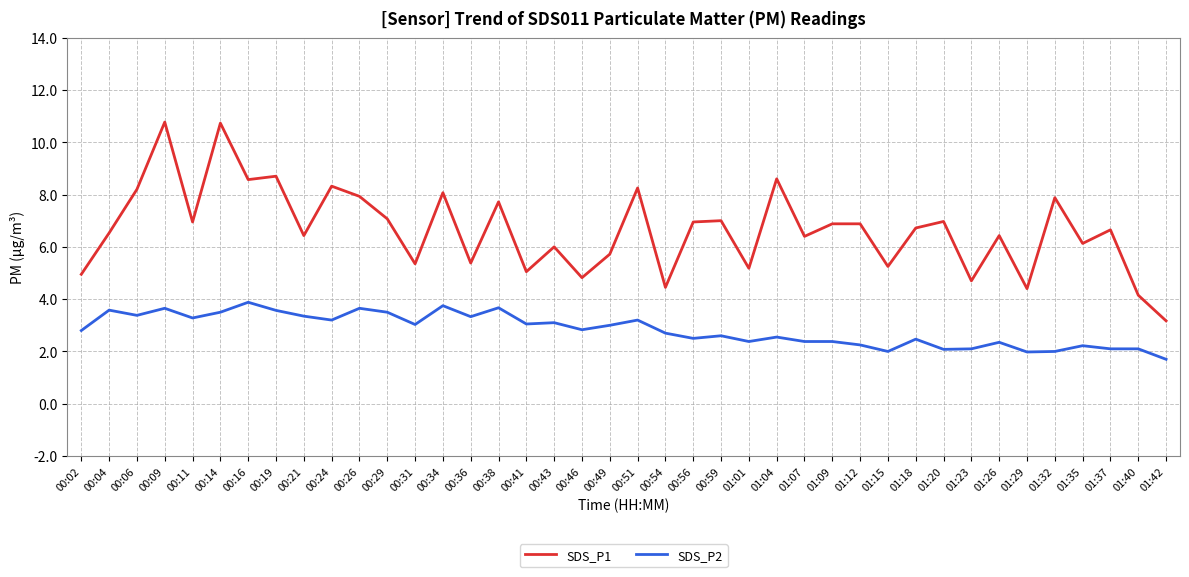

Where is SDS_P1 nearest to the value 6?

00:43